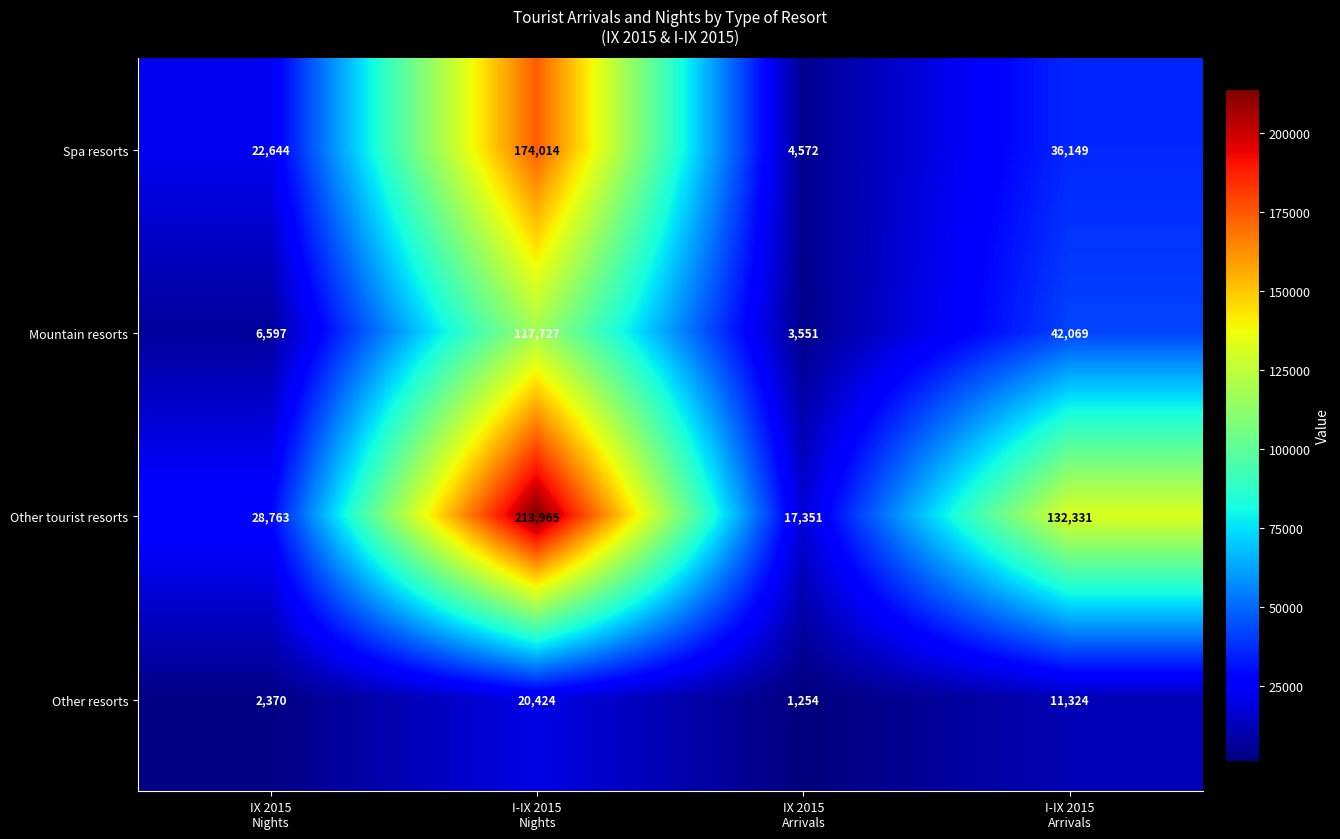

Which series has the widest spread of values?

Other tourist resorts